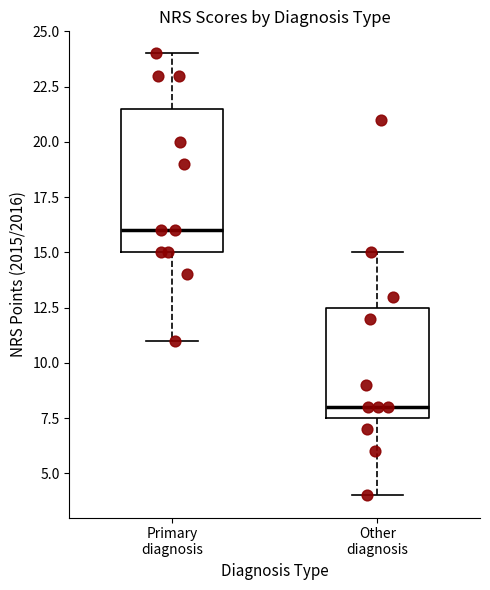

Which box's median line is the highest?

Primary diagnosis